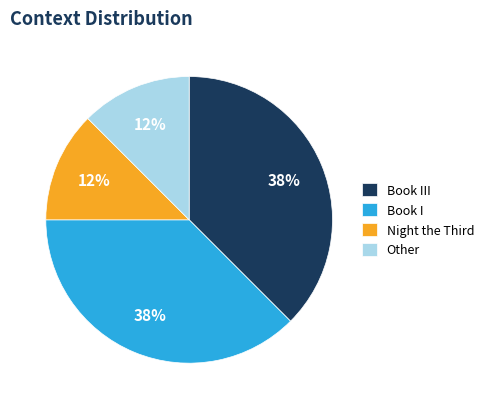

Is it true that Other is 26% of the pie?

False